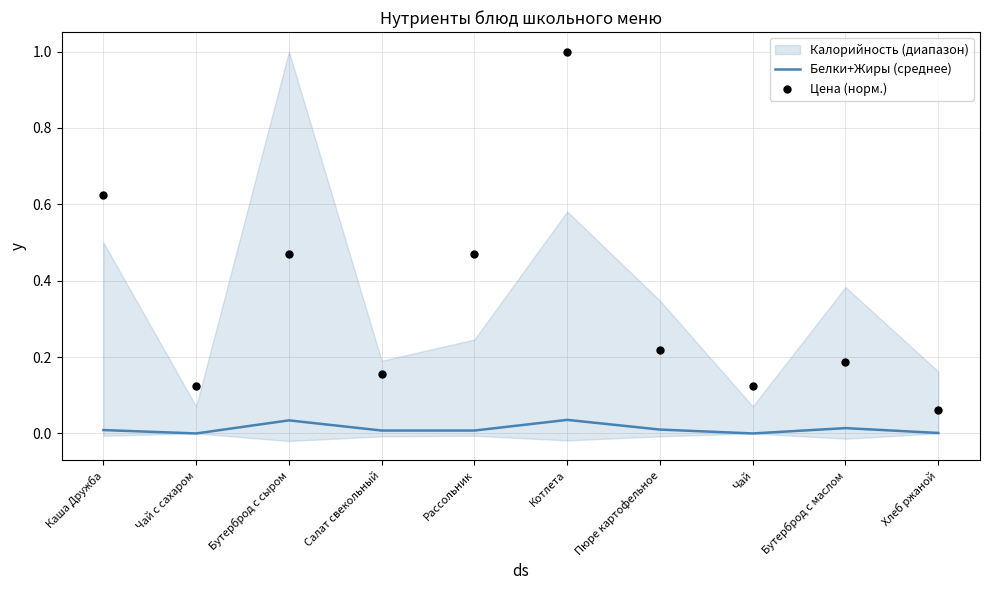

Which series has the largest total across all categories?

Цена (норм.)